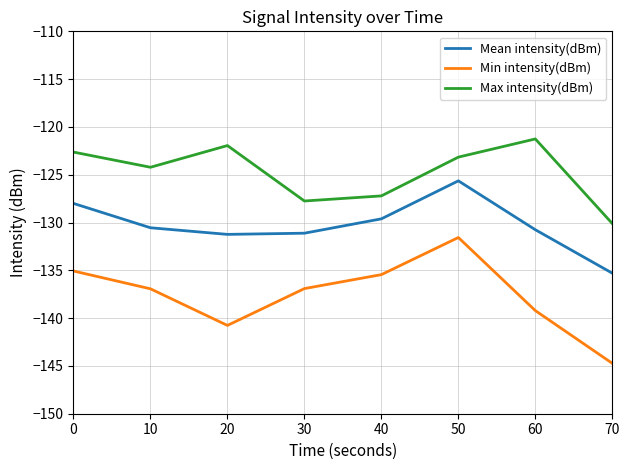

What are all the series names shown in the legend?

Mean intensity(dBm), Min intensity(dBm), Max intensity(dBm)